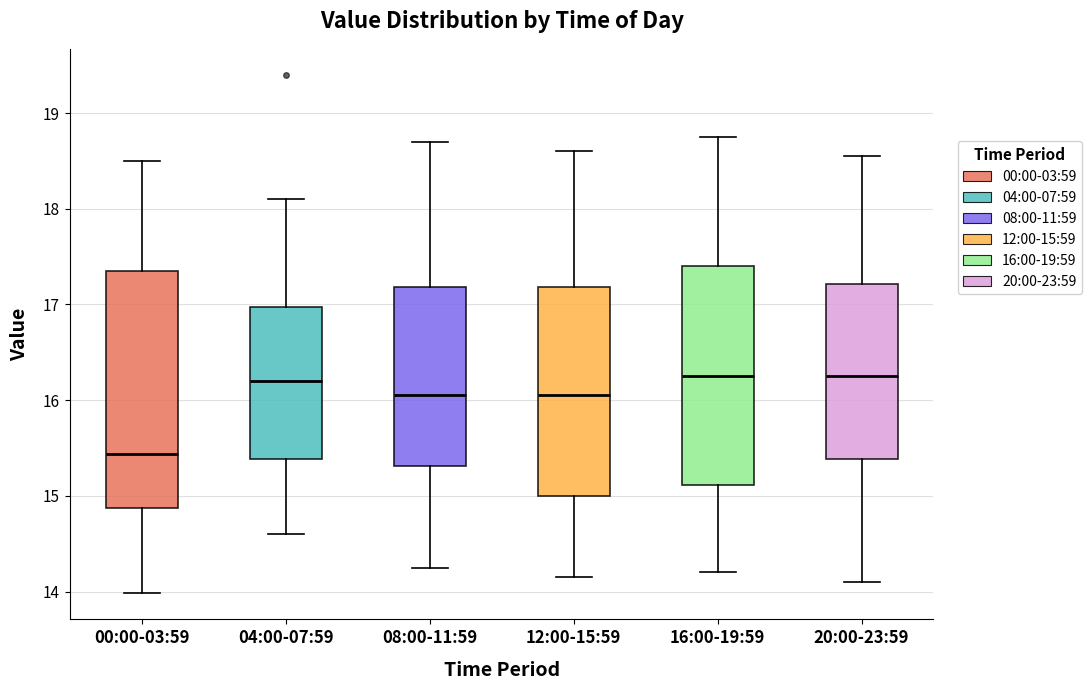

Where is the upper edge of the box for 12:00-15:59 on the y-axis? The values are not printed on the chart, so give them approximately, as read against the axis.

17.2